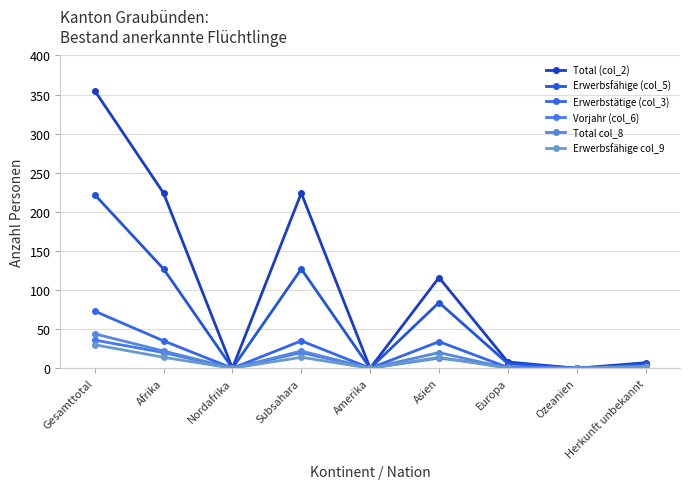

How many data points does each series have?

9